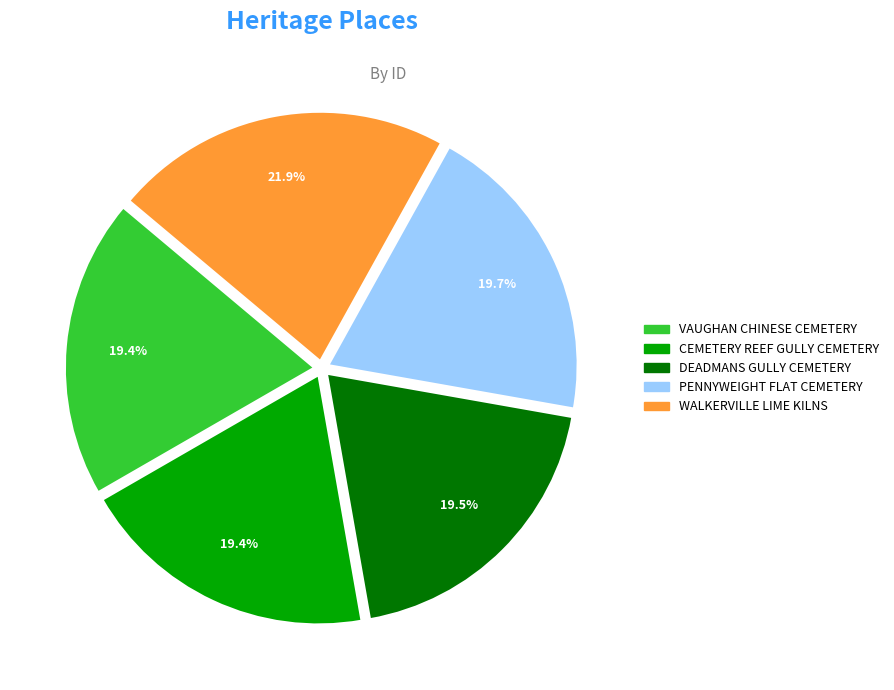

Which category has the biggest portion of the pie?

WALKERVILLE LIME KILNS